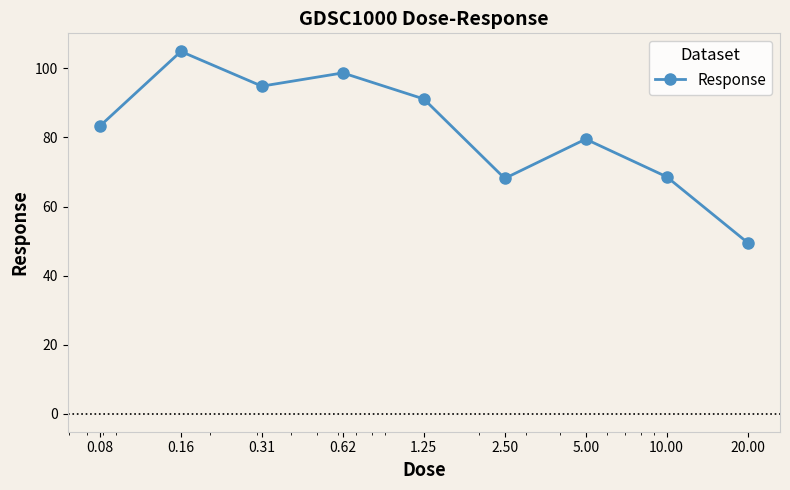

What is the value of the 2nd point from the left?

104.9